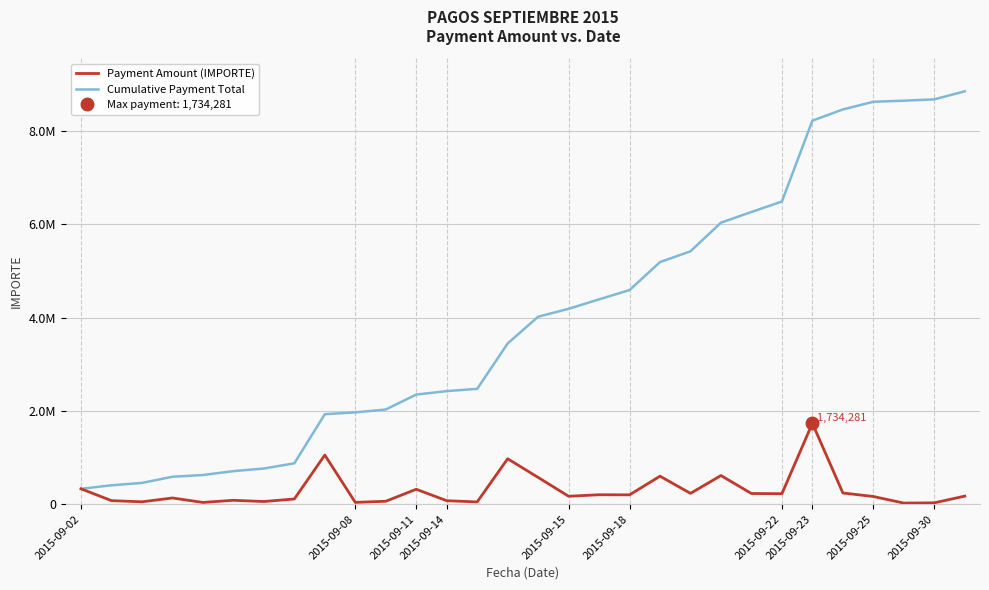

True or false: Cumulative Payment Total has more than 1 points higher than both neighbors.

False